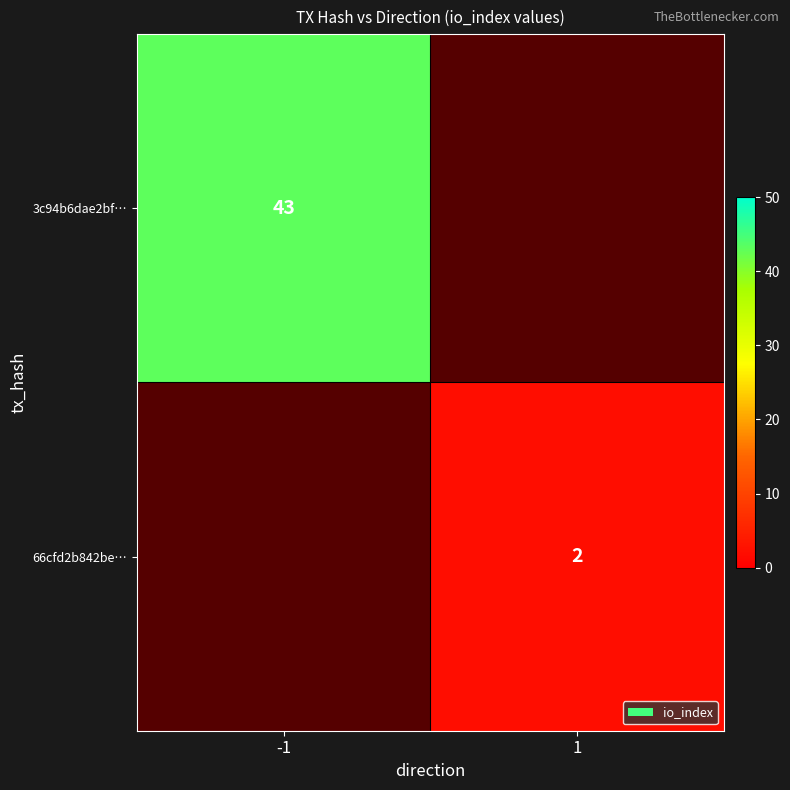

At which category does the chart reach its peak across all series?

-1